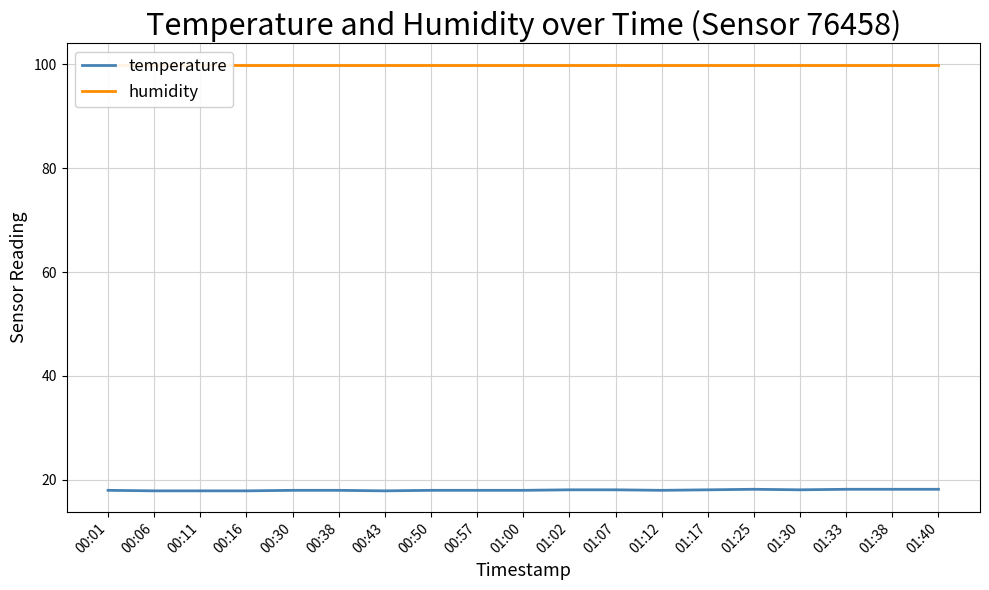

True or false: temperature and humidity intersect in this chart.

False